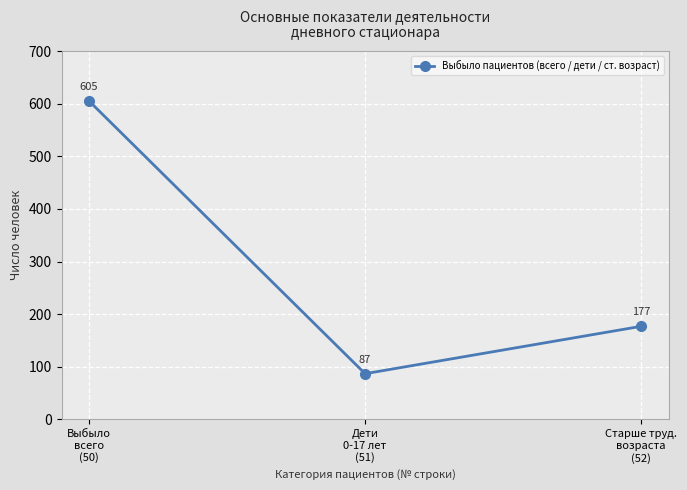

List the labels in order of value, largest first.

Выбыло
всего
(50), Старше труд.
возраста
(52), Дети
0-17 лет
(51)